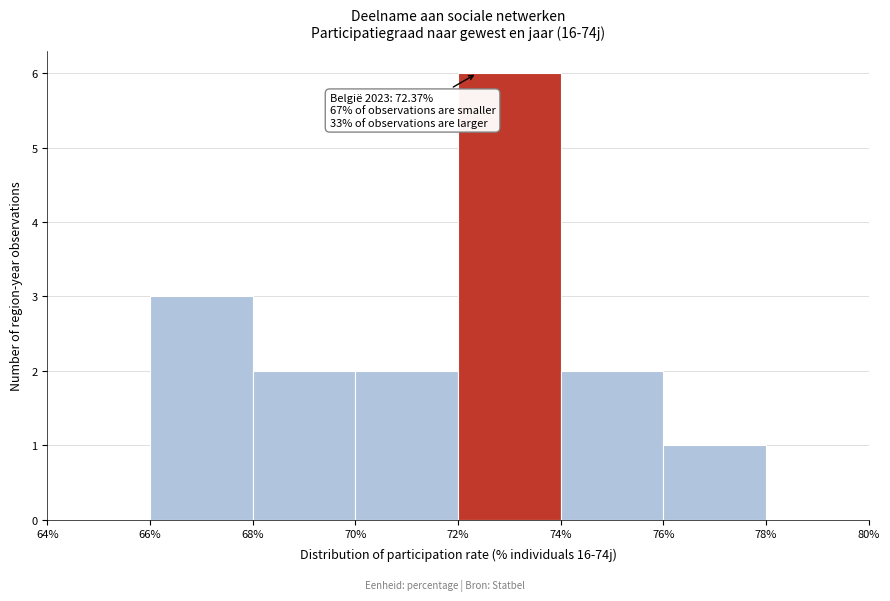

Which range on the x-axis has the tallest bar?

72% to 74%